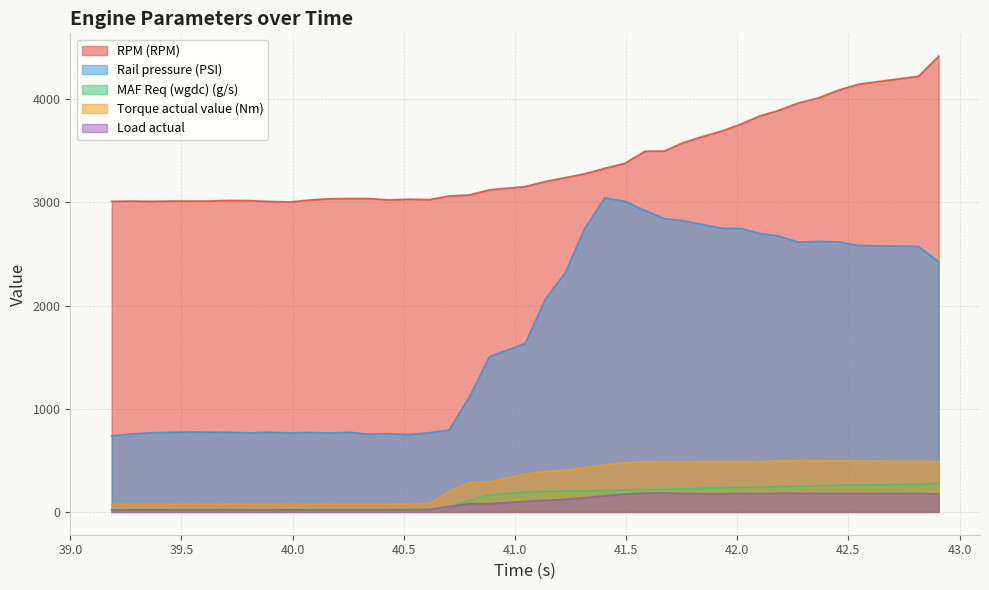

Which series has the largest range (max minus min)?

Rail pressure (PSI)